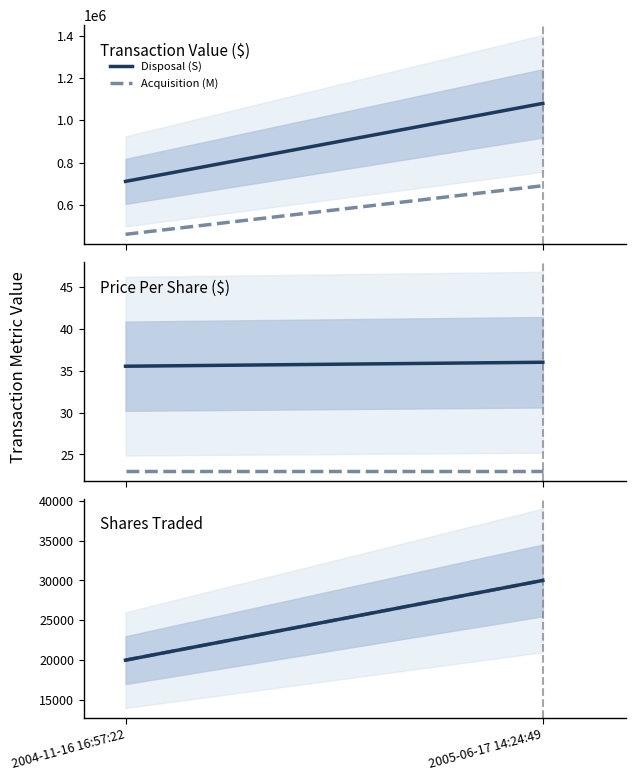

List the labels in order of Disposal (S) value, largest first.

2005-06-17 14:24:49, 2004-11-16 16:57:22